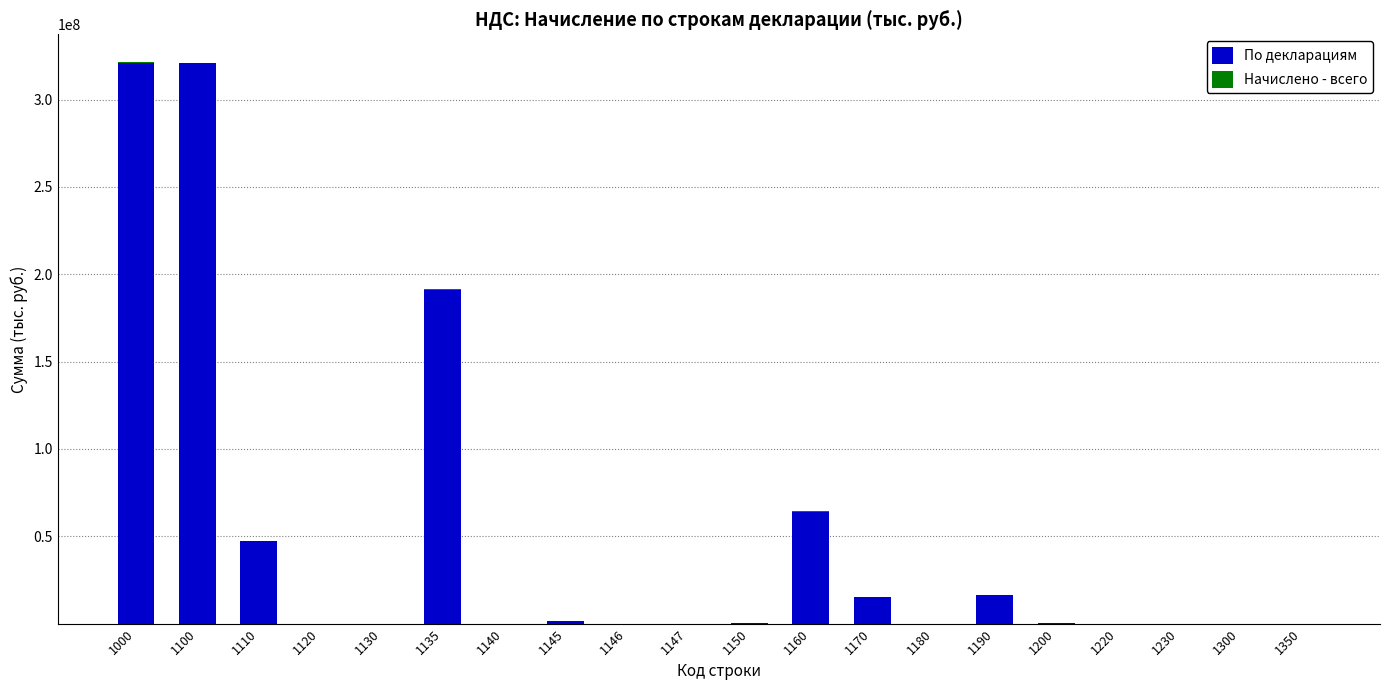

What is the total value across all series at 1147?

195